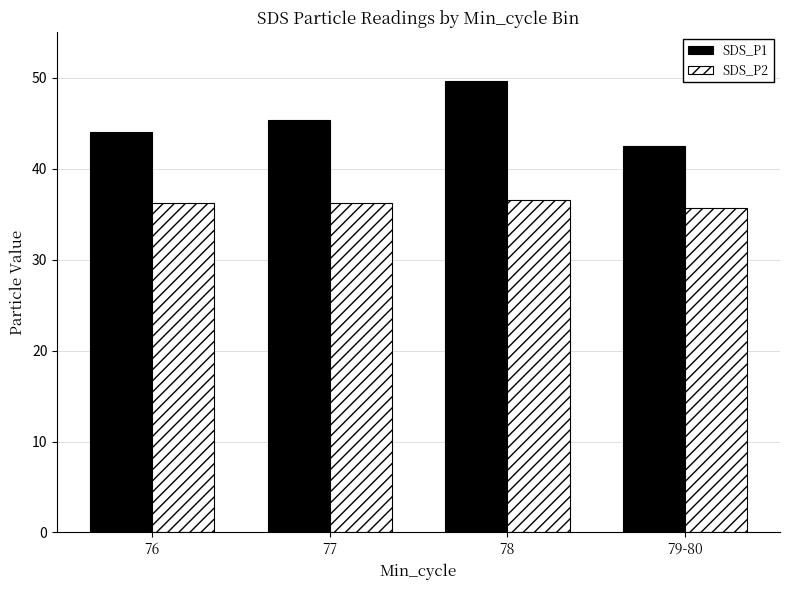

What position from the left is 79-80?

4